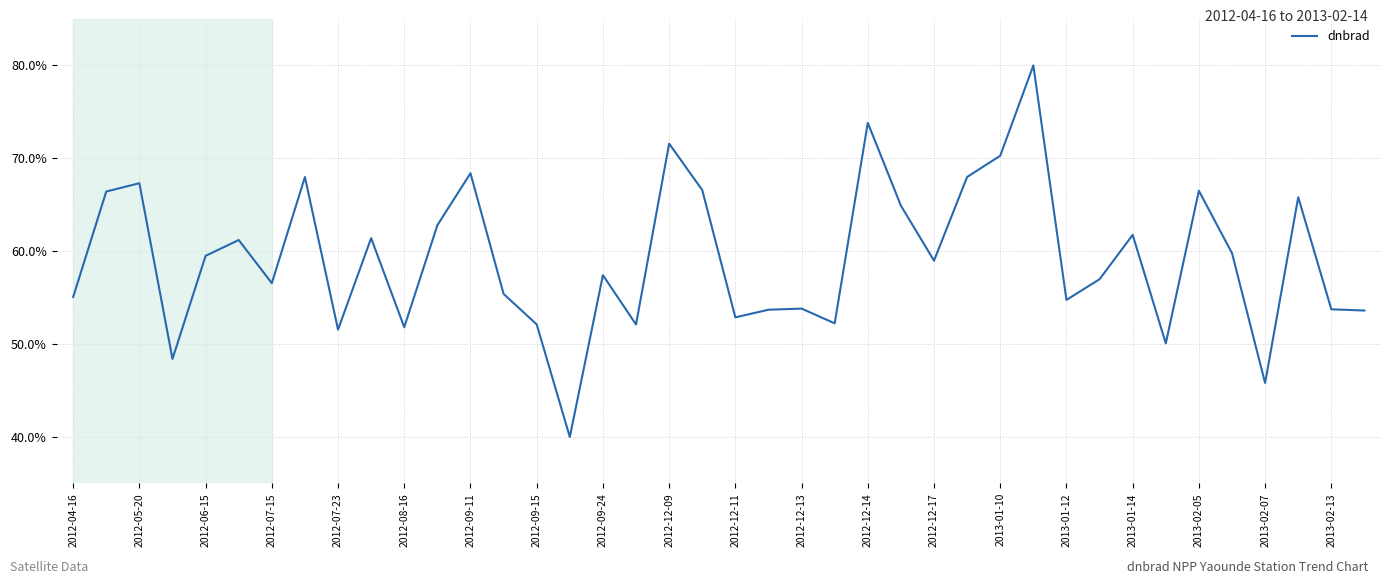

What is the greatest value displayed?

80.0